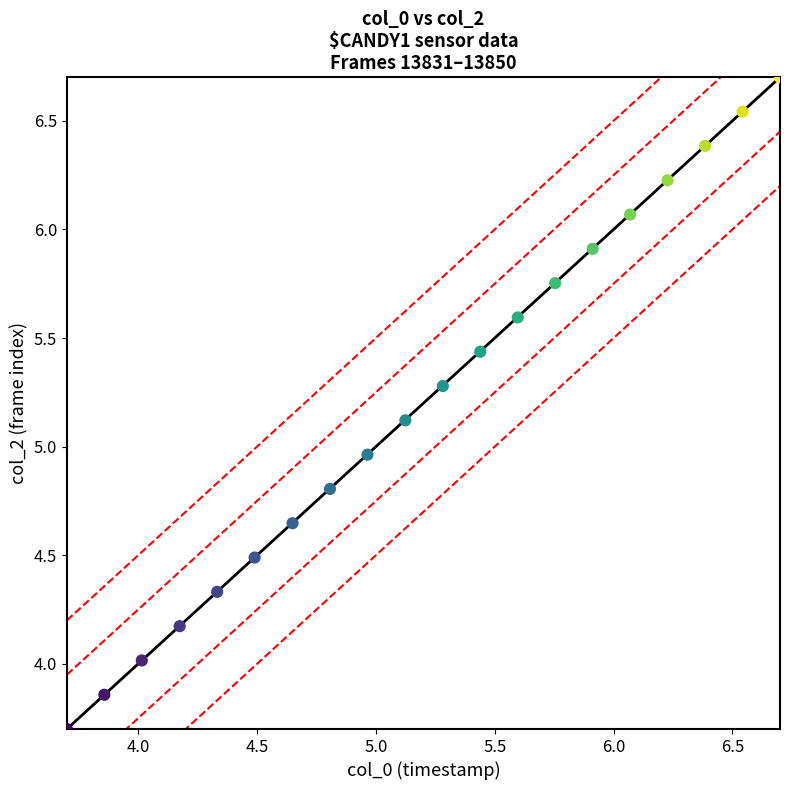

What is the range of Y values (max minus min)?

3.0